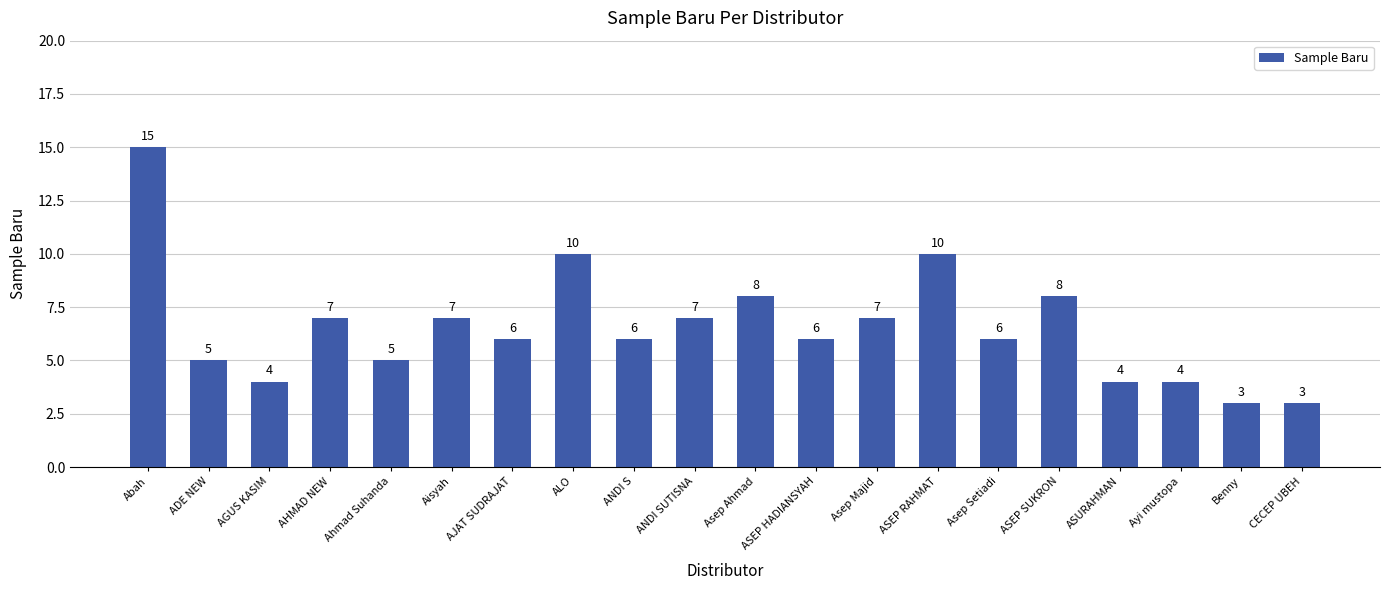

Reading left to right, transcribe all the data shown in this chart.

15	5	4	7	5	7	6	10	6	7	8	6	7	10	6	8	4	4	3	3